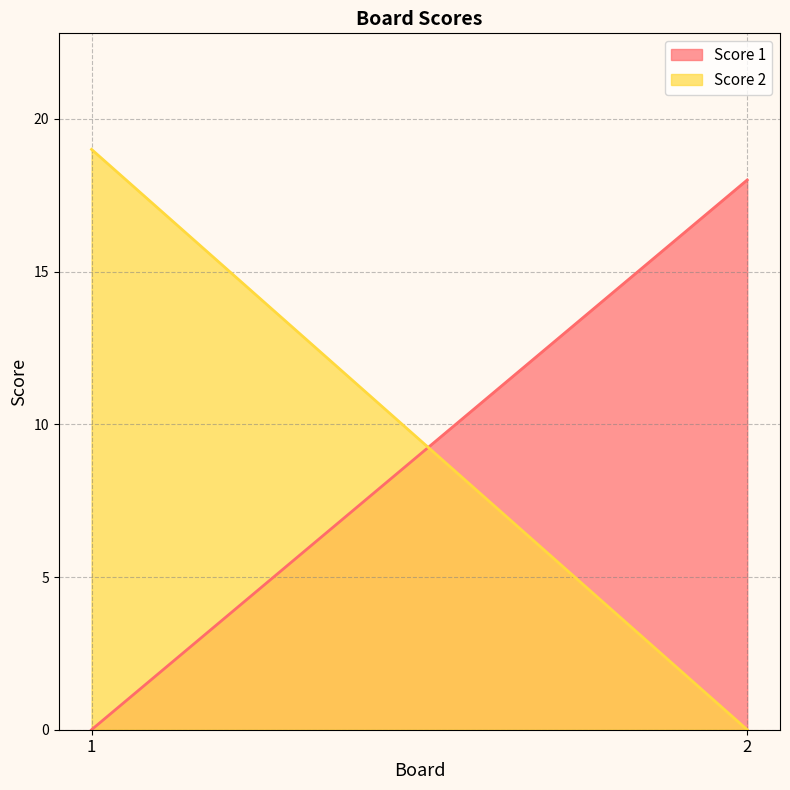

The value of Score 1 at 1 is 0. True or false?

True